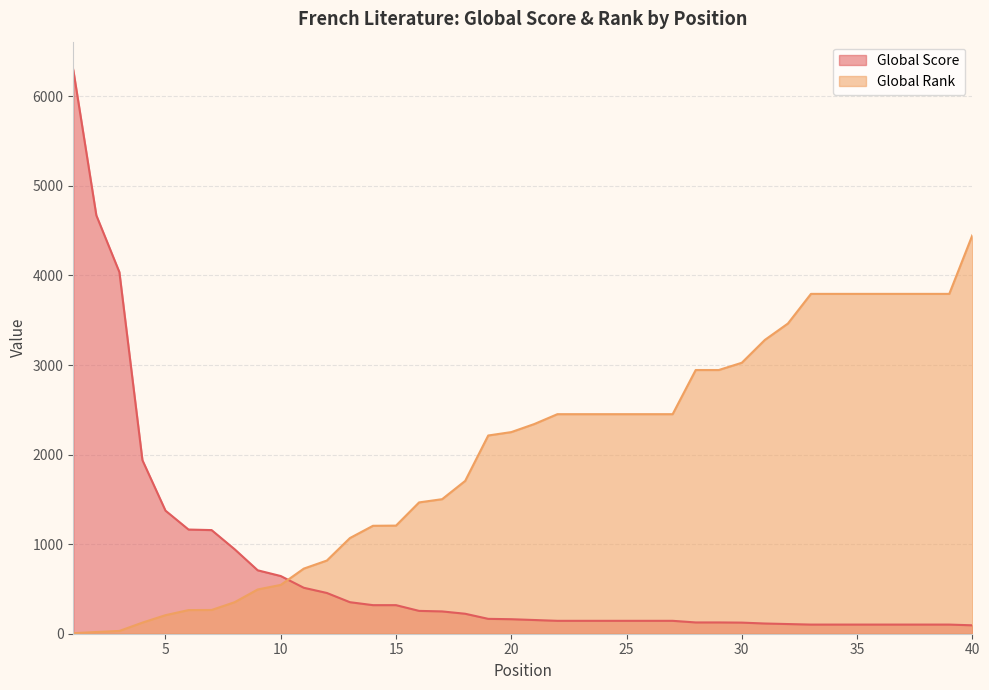

Which series ends up on top after the final intersection of Global Score and Global Rank?

Global Rank